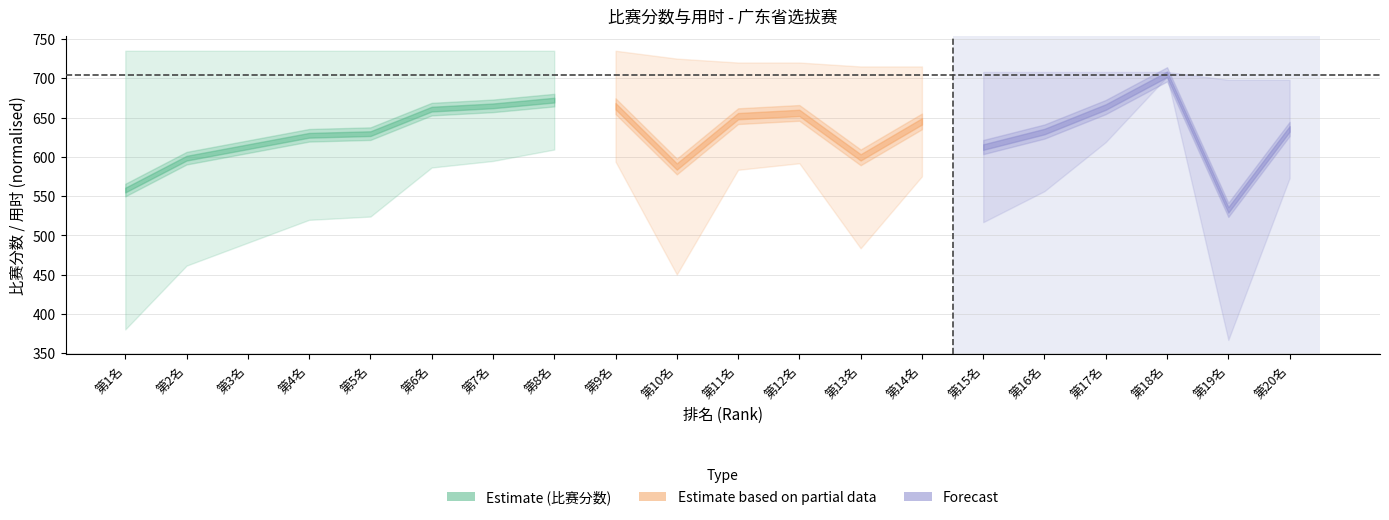

At which category is the sum across all series the highest?

第18名